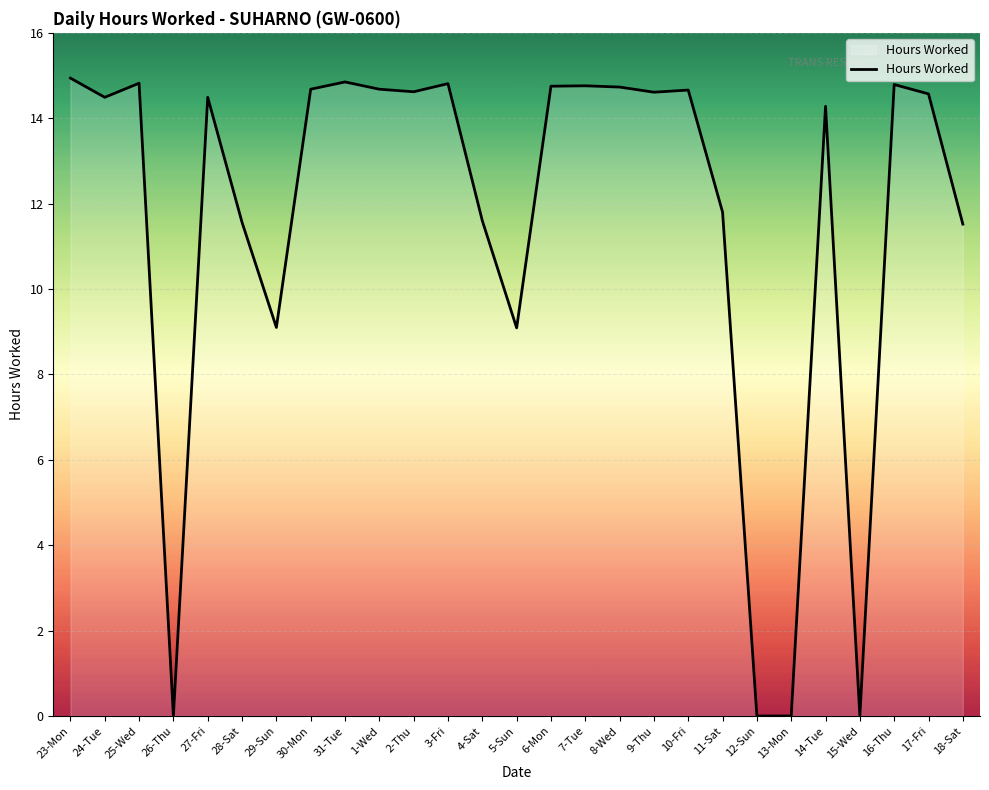

True or false: the data shows 26.1 at 6-Mon.

False